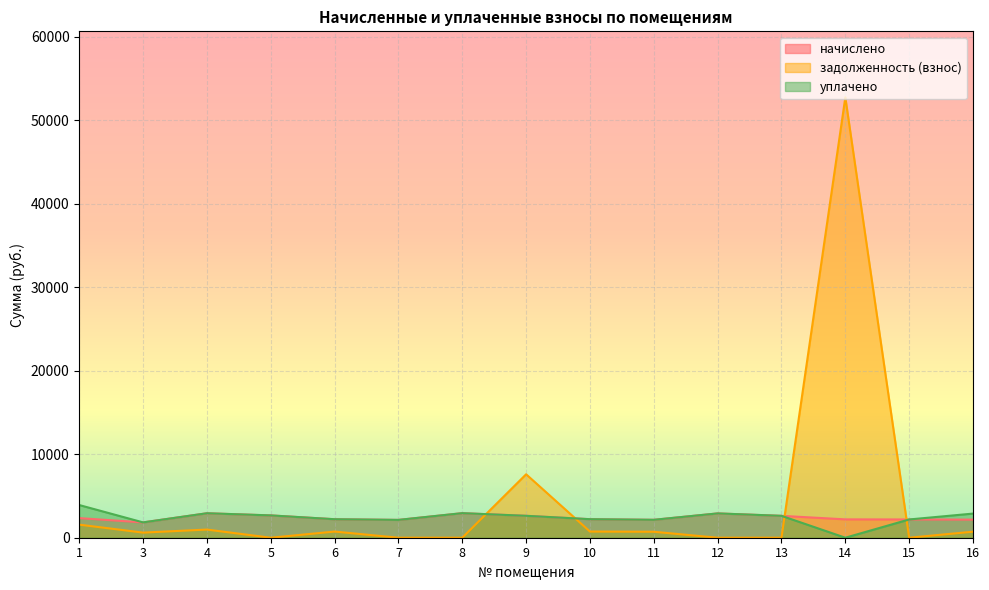

Where do задолженность (взнос) and начислено first cross each other?

8 and 9